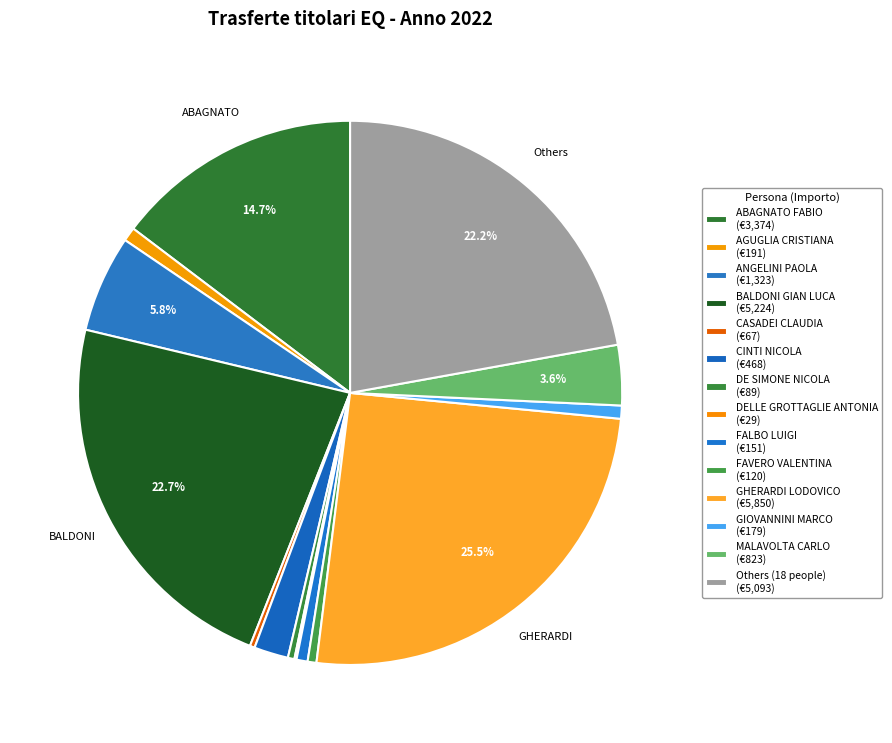

Is there a majority slice in this chart?

No